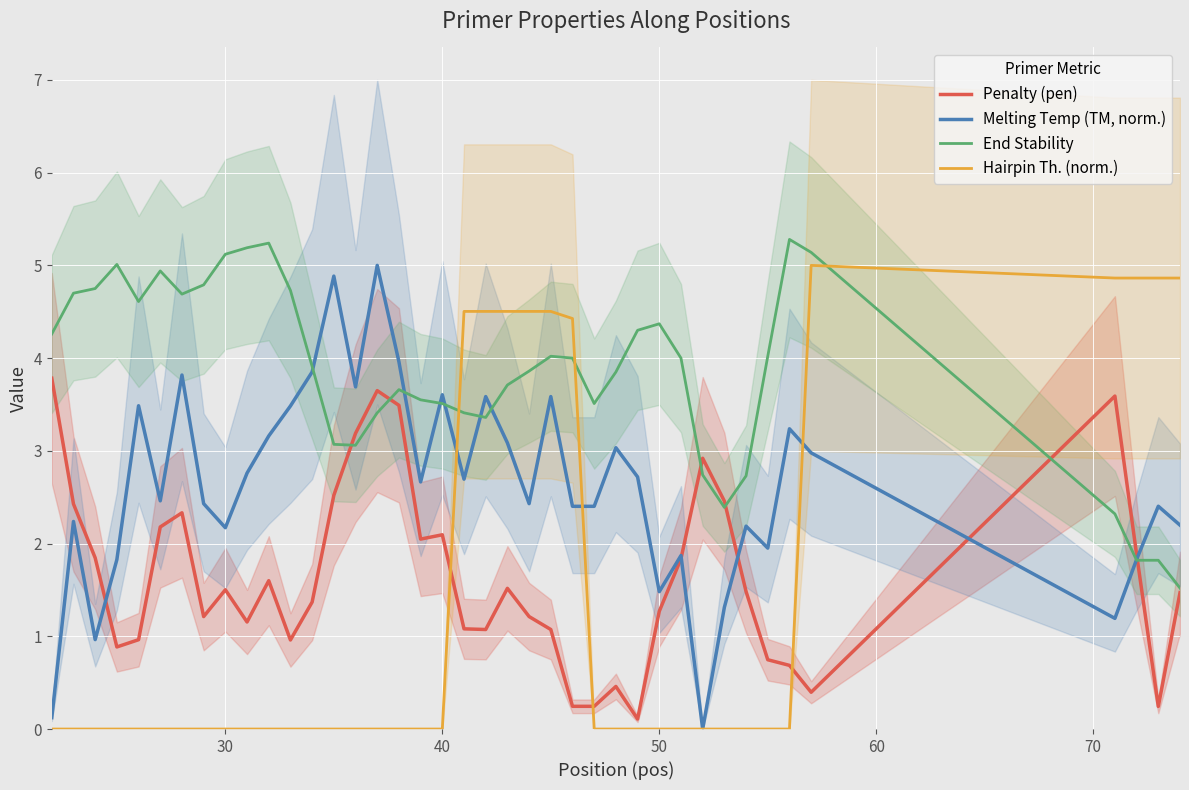

At how many categories does at least one series exceed 1?

40